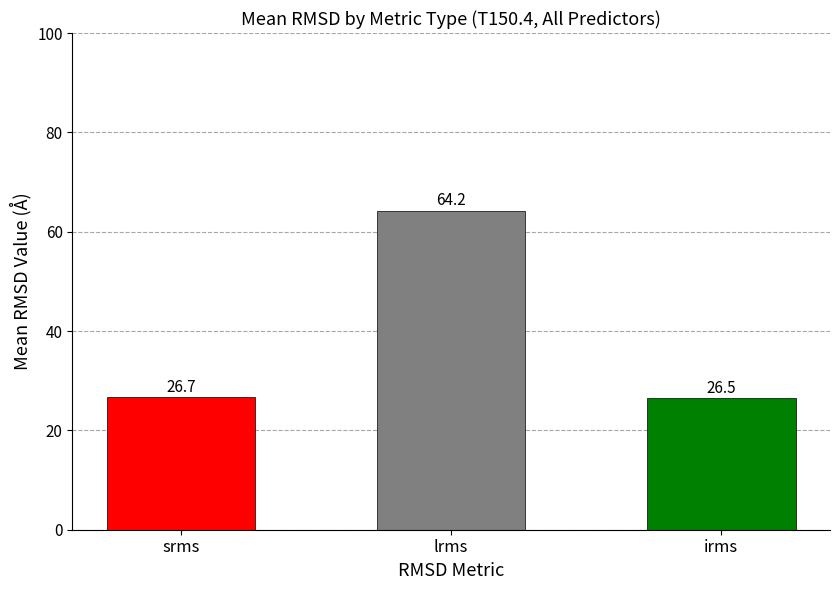

List the labels in order of value, largest first.

lrms, srms, irms